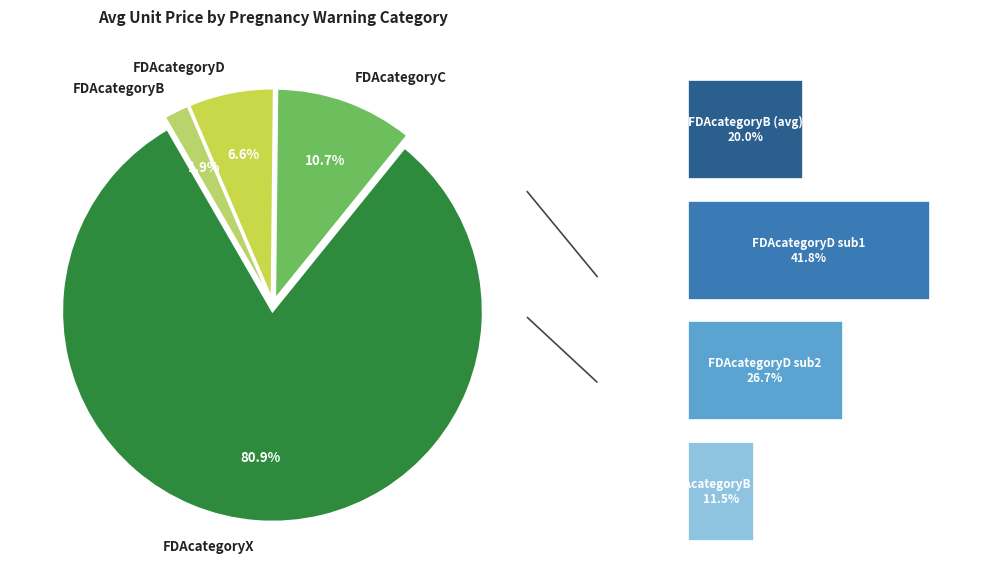

Count the number of slices in the pie.

4